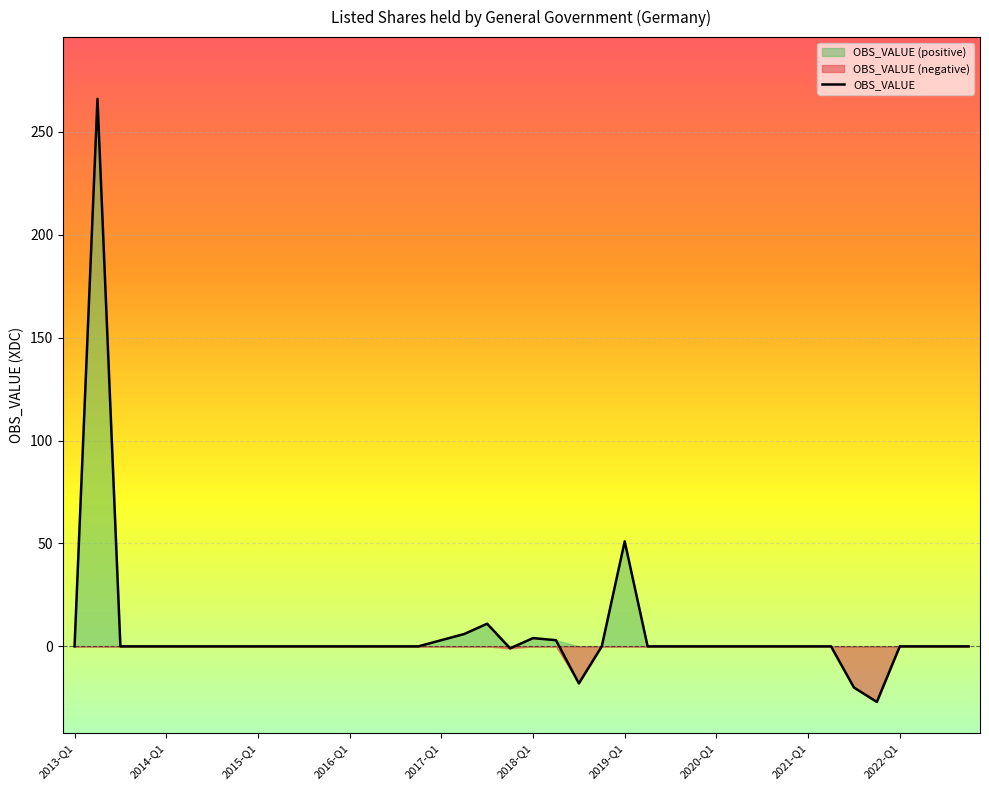

Where is OBS_VALUE nearest to the value 119?

2019-Q1